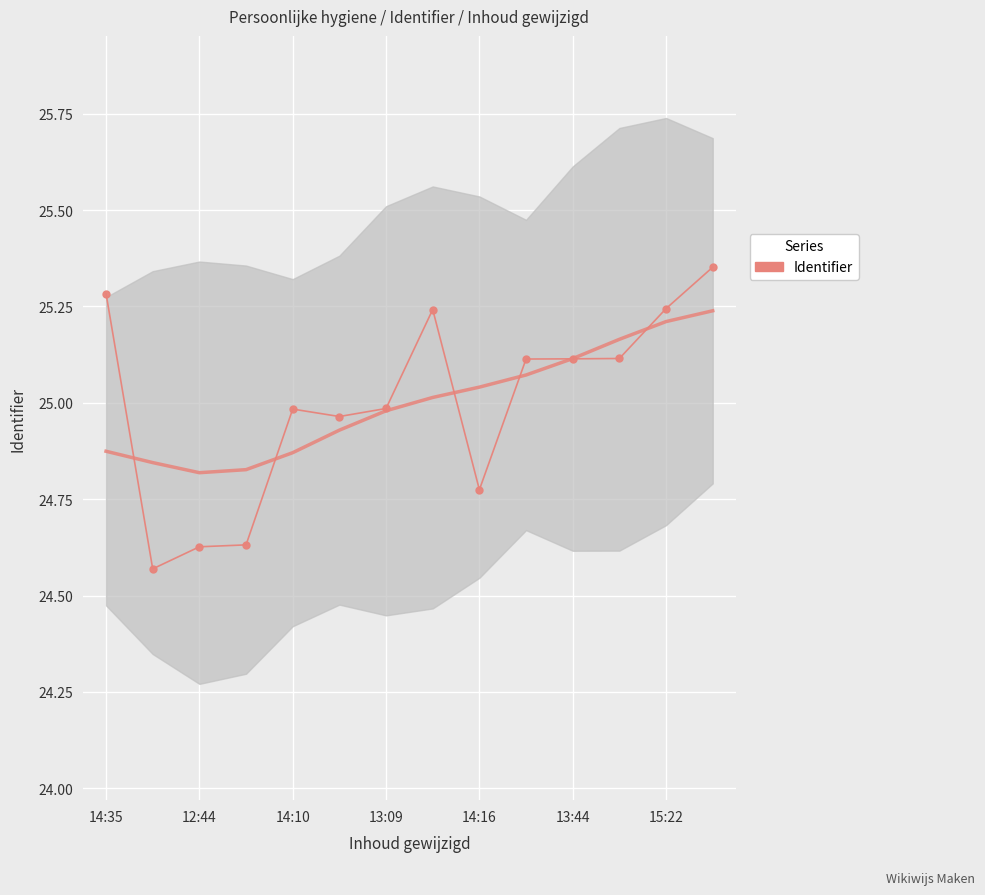

Approximately how many times larger is the value at 11 compared to 10?

1.0